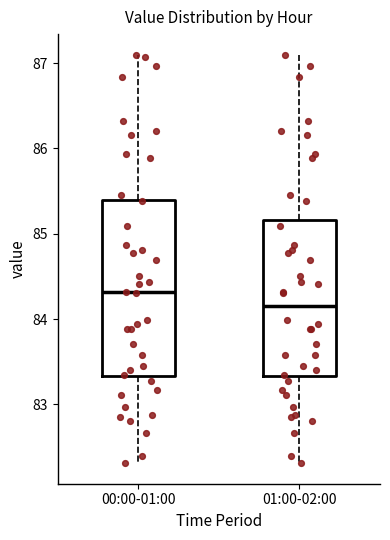

Reading left to right, transcribe this box plot: for each box, give where its median line is, the range the box spans, and where its two whiskers end, as read against the y-axis. The values are not printed on the chart, so give them approximately, as read against the axis.

00:00-01:00: median 84.3, box 83.3 to 85.4, whiskers 82.3 to 87.1
01:00-02:00: median 84.2, box 83.3 to 85.2, whiskers 82.3 to 87.1